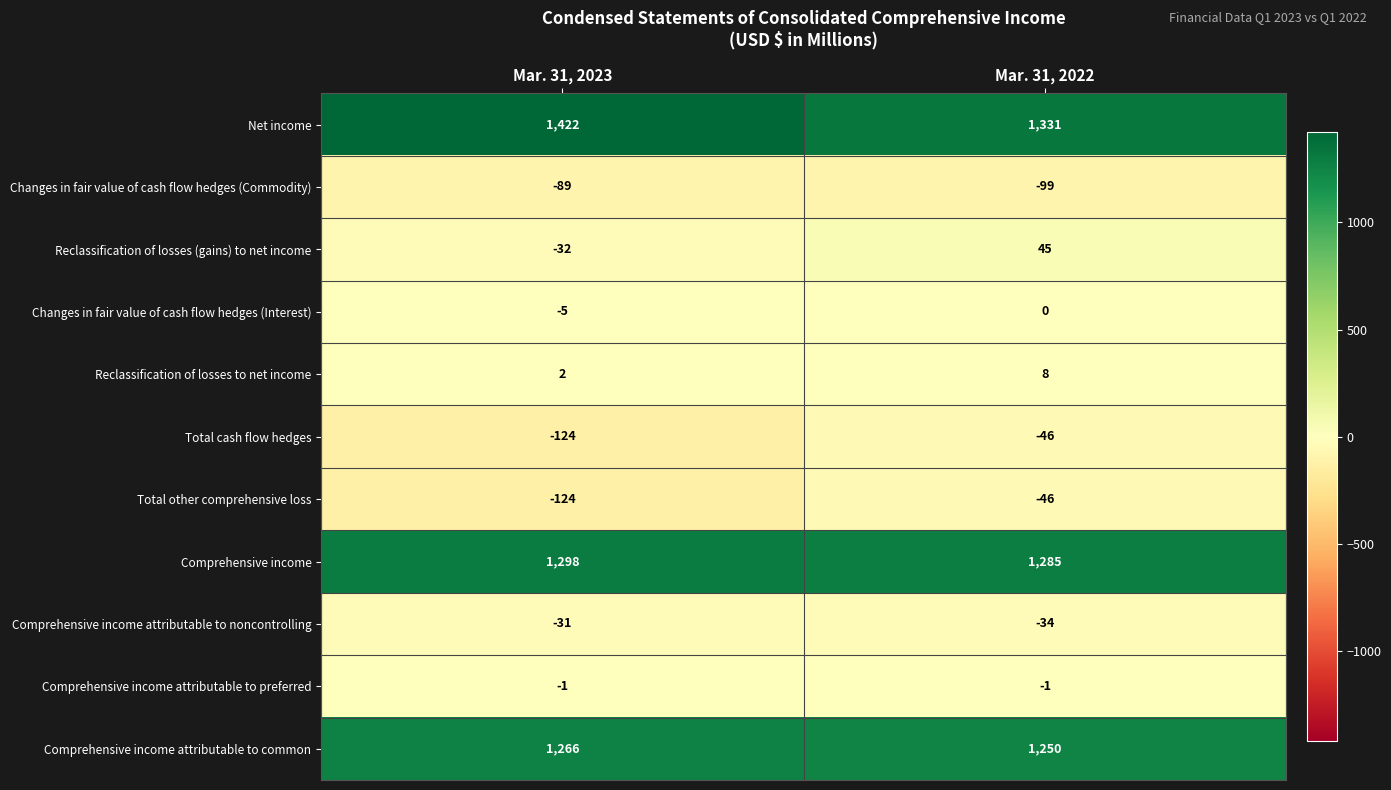

Count the number of data series in this chart.

11